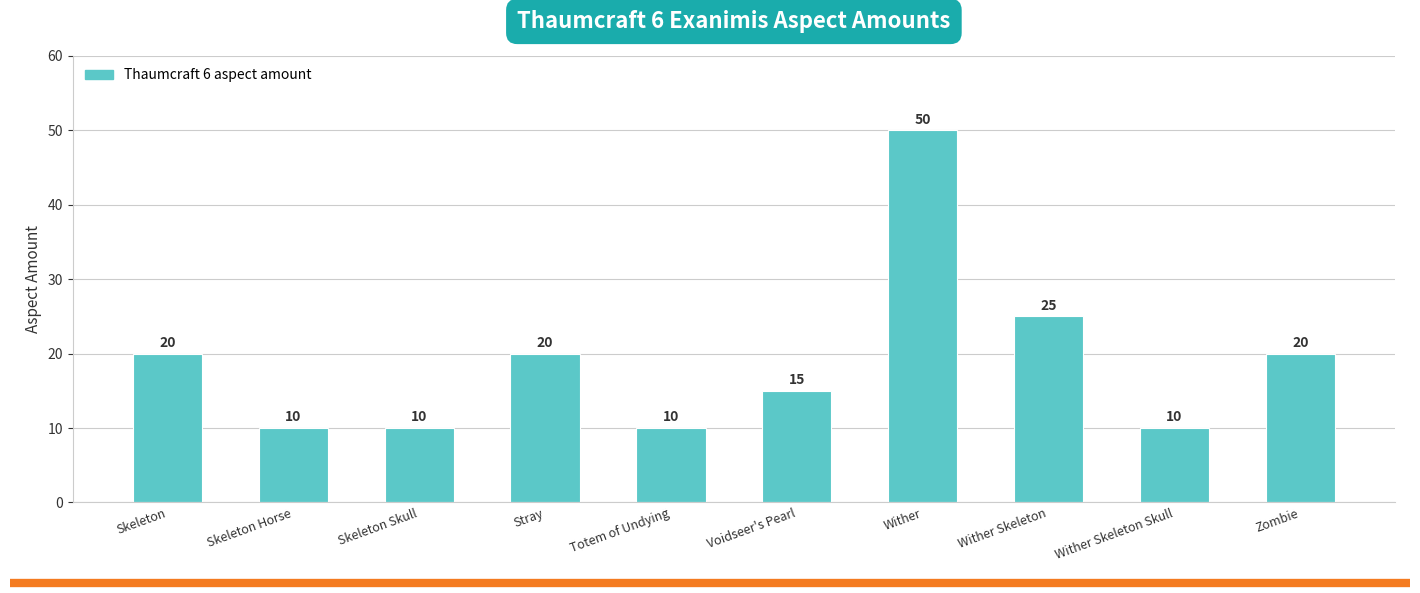

Does the chart contain stacked bars?

No